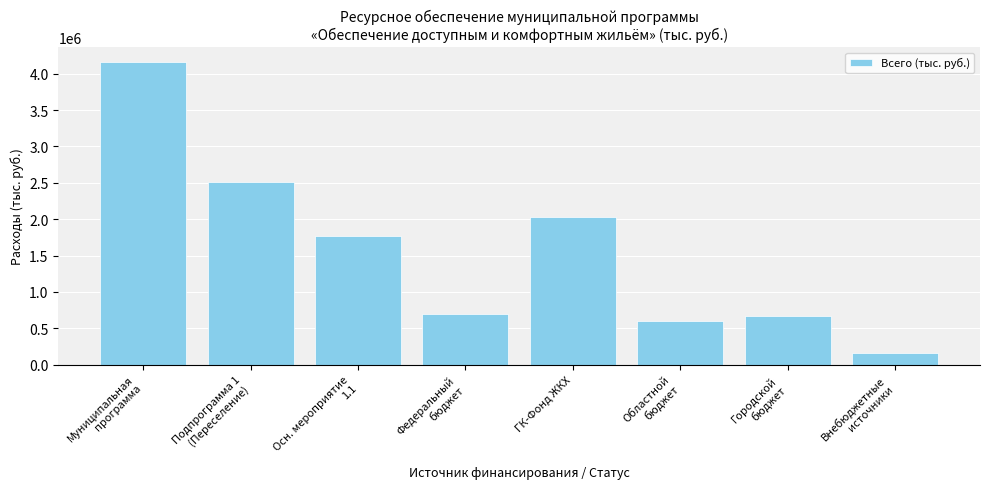

What is the sum of the values at Внебюджетные
источники and Осн. мероприятие
1.1?

1925424.8